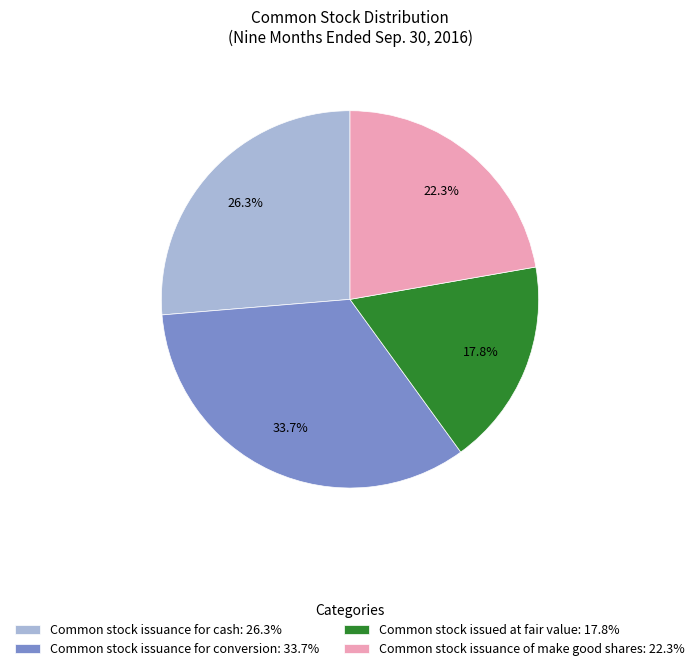

Rank the categories by value from highest to lowest.

Common stock issuance for conversion: 33.7%, Common stock issuance for cash: 26.3%, Common stock issuance of make good shares: 22.3%, Common stock issued at fair value: 17.8%